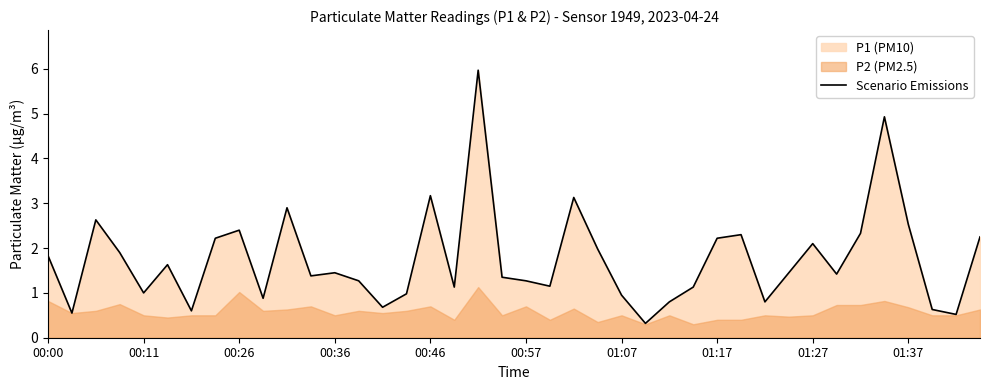

The value of Scenario Emissions at 00:46 is 3.2. True or false?

True